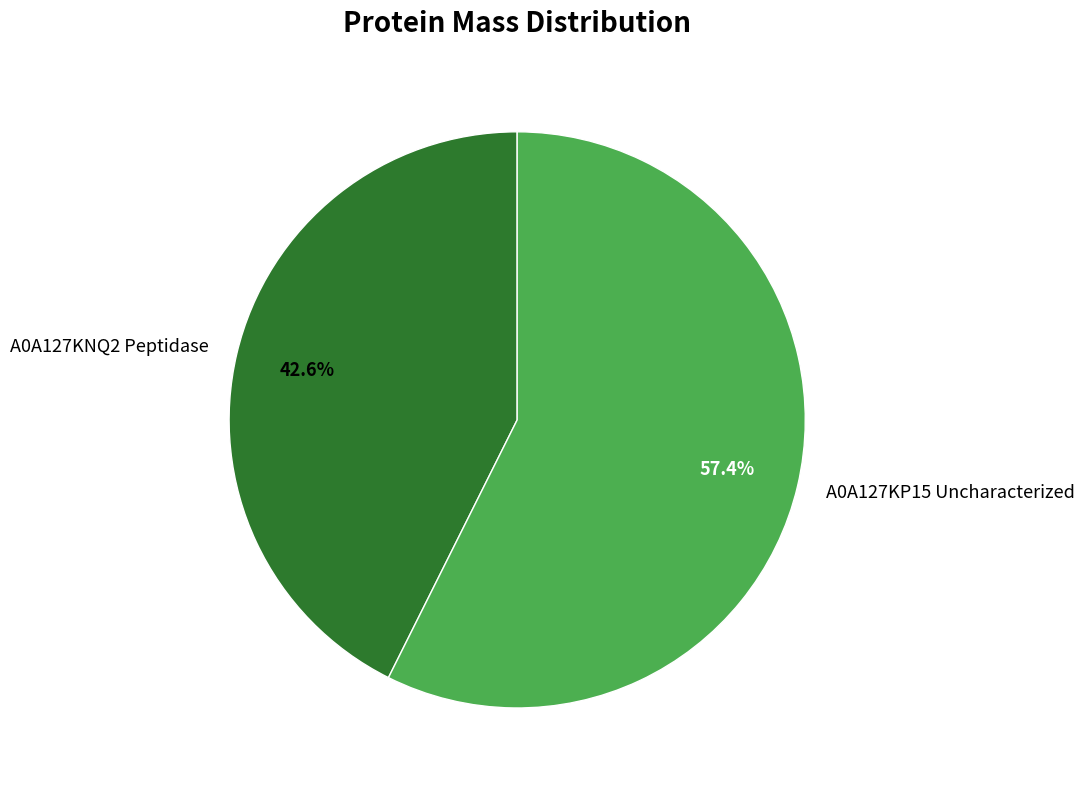

Do A0A127KP15 Uncharacterized and A0A127KNQ2 Peptidase together represent more than half of the pie?

Yes